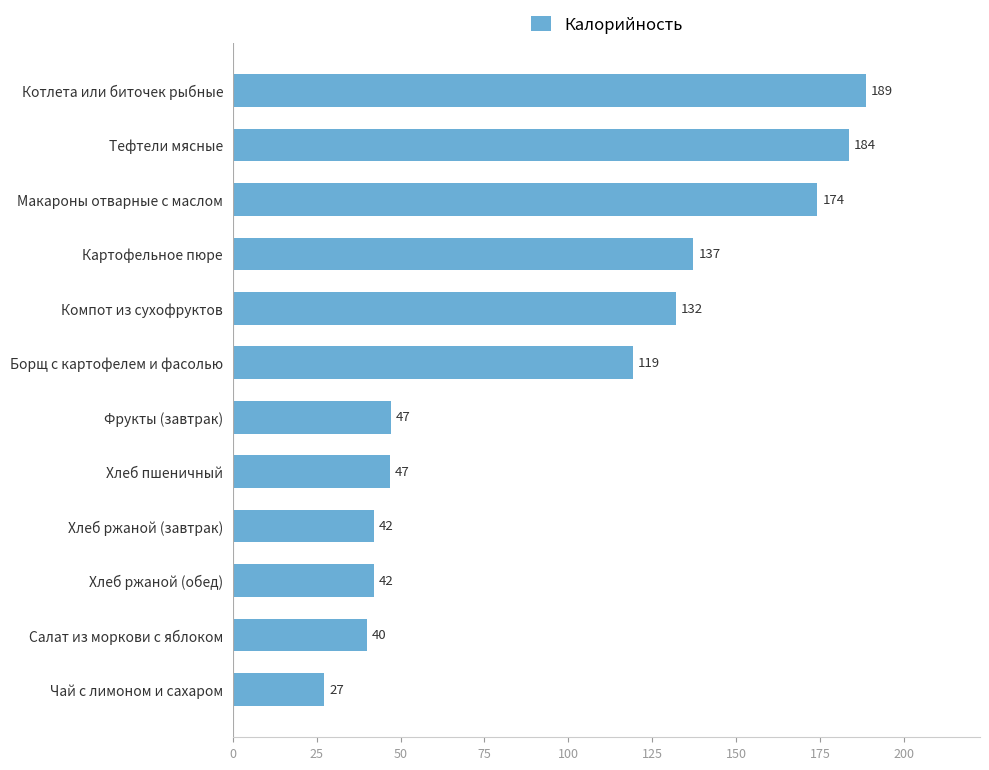

What position from the bottom is Хлеб ржаной (завтрак)?

4